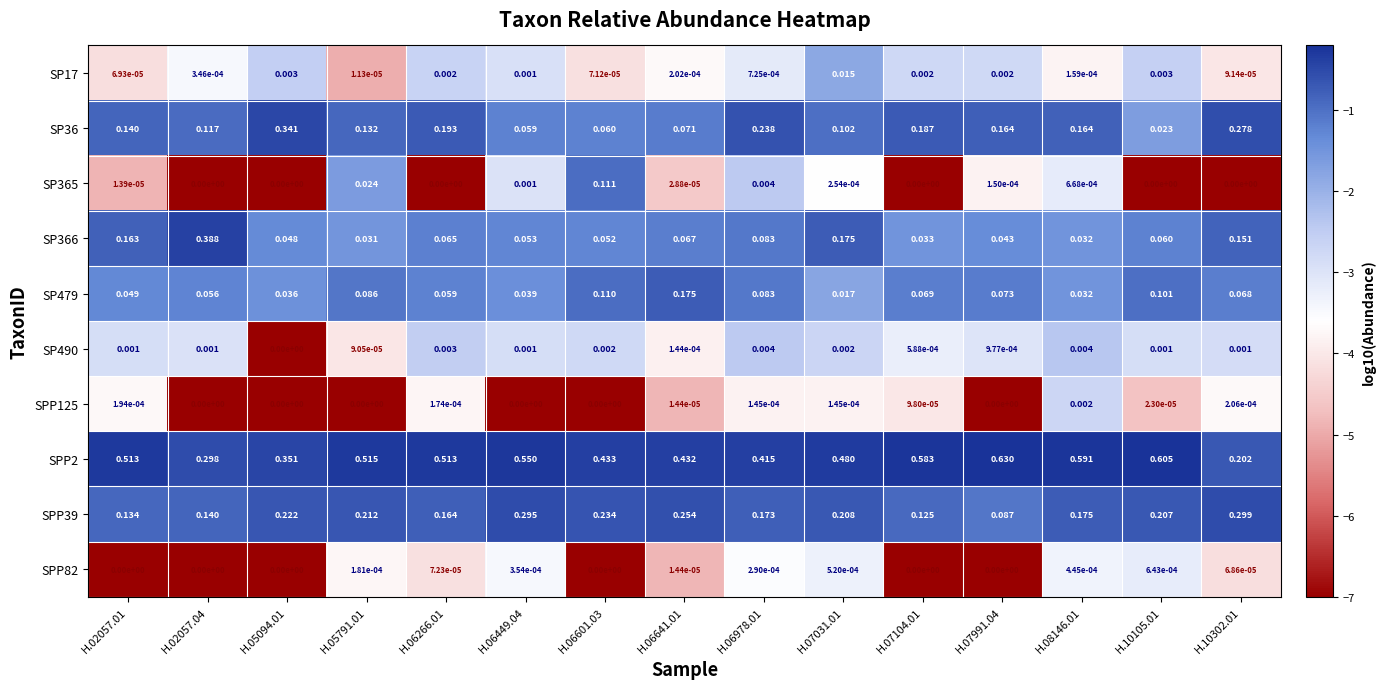

Which series changed the most between H.06601.03 and H.06641.01?

SP365